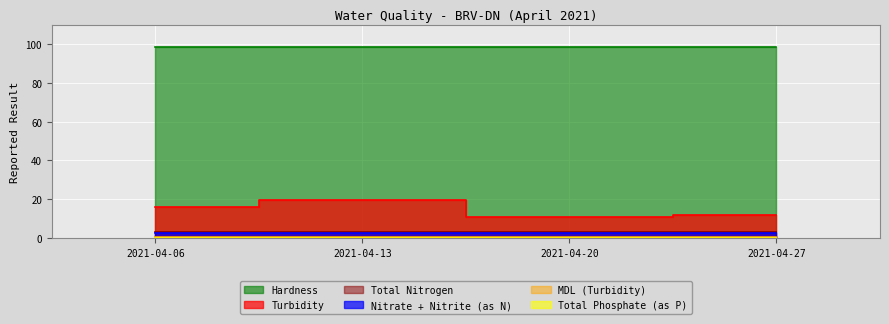

Which series has the largest total across all categories?

Hardness